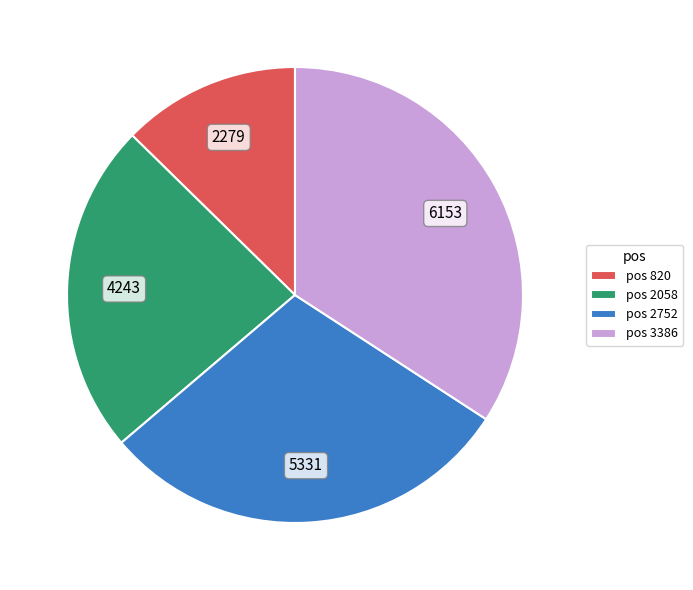

Is there a majority slice in this chart?

No